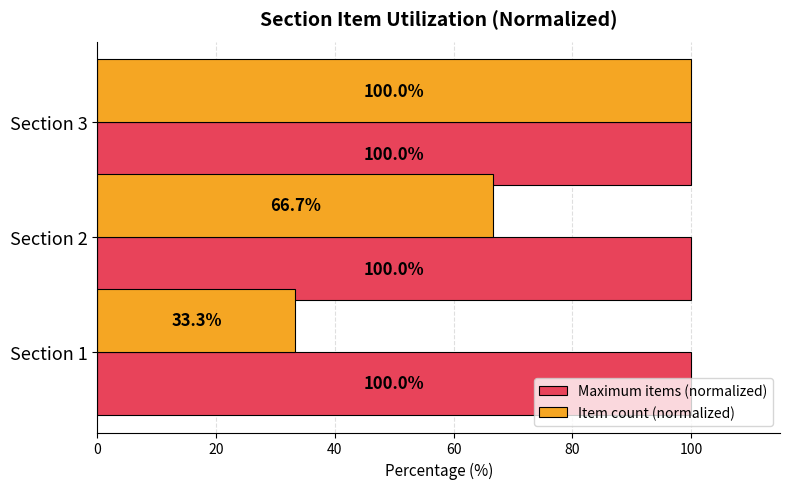

Rank the series by their average value, from lowest to highest.

Item count (normalized), Maximum items (normalized)